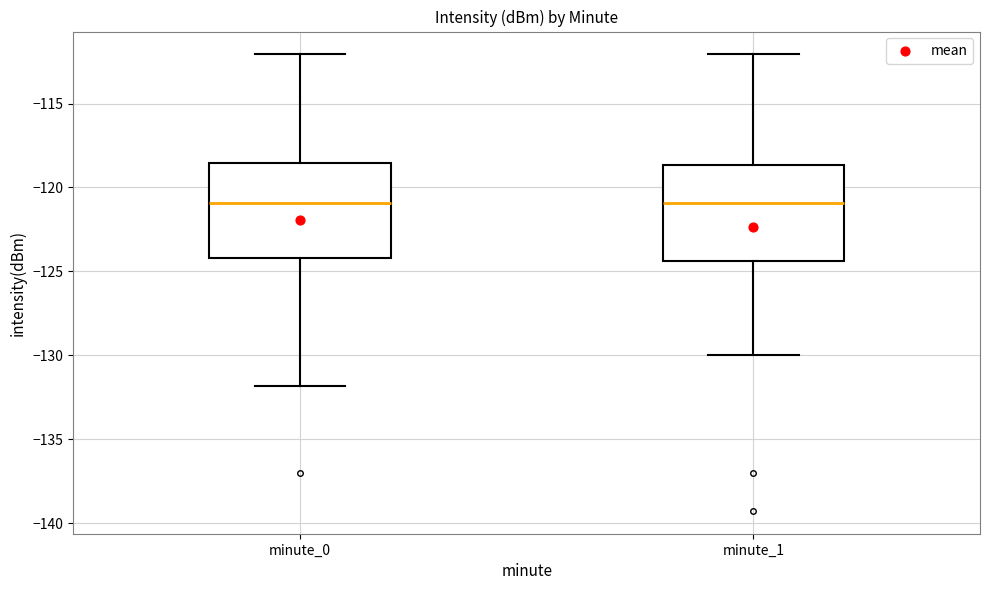

Reading left to right, transcribe this box plot: for each box, give where its median line is, the range the box spans, and where its two whiskers end, as read against the y-axis. The values are not printed on the chart, so give them approximately, as read against the axis.

minute_0: median -121.0, box -124.0 to -118.5, whiskers -132.0 to -112.0
minute_1: median -121.0, box -124.5 to -118.5, whiskers -130.0 to -112.0